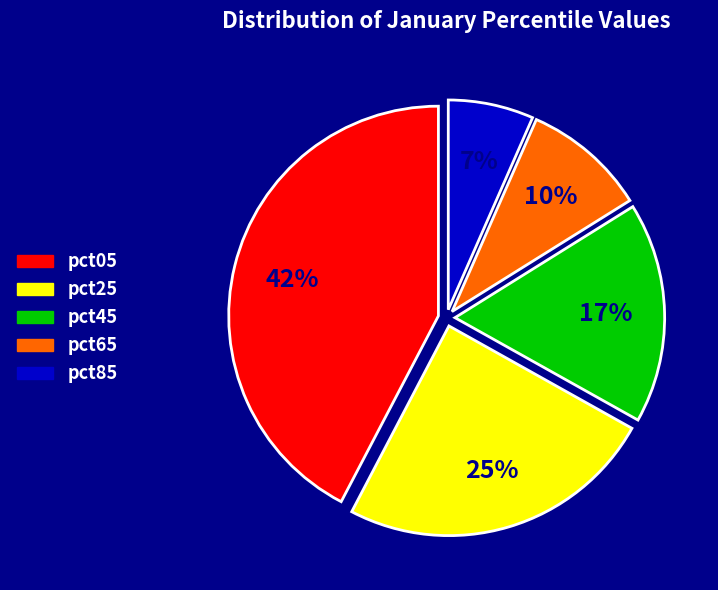

Does pct85 represent more than half of the total?

No